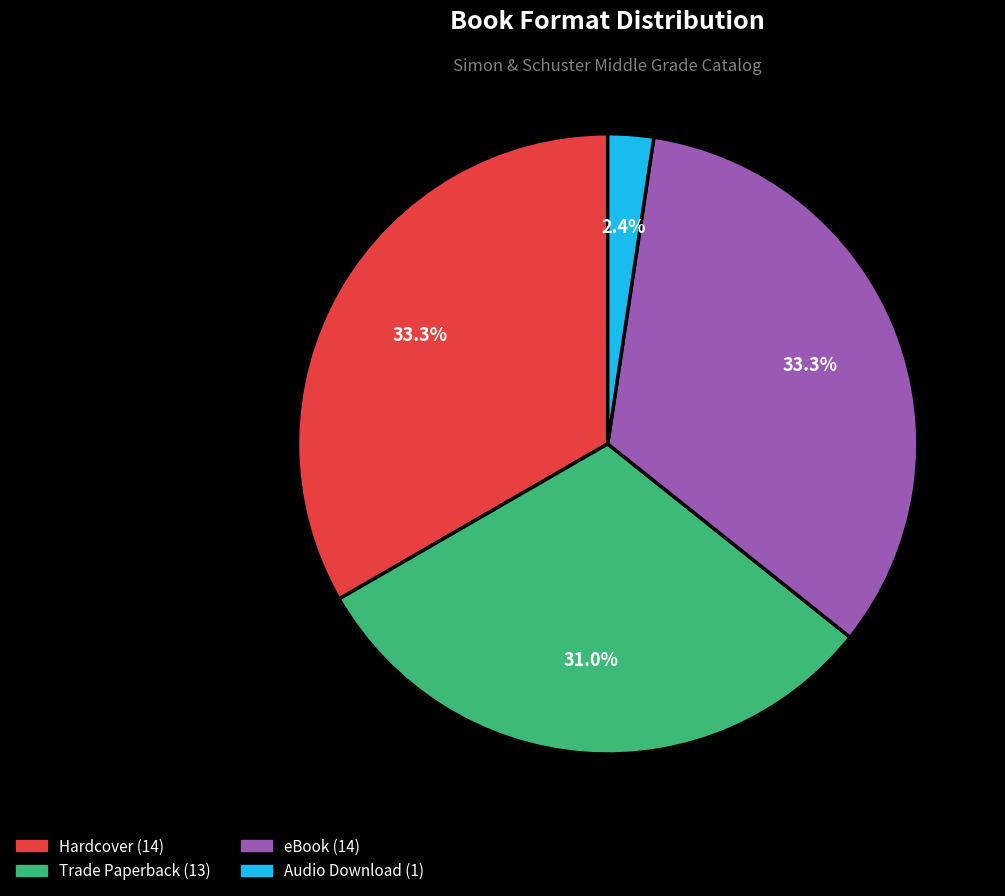

What percentage is the Hardcover slice, to the nearest percent?

33%